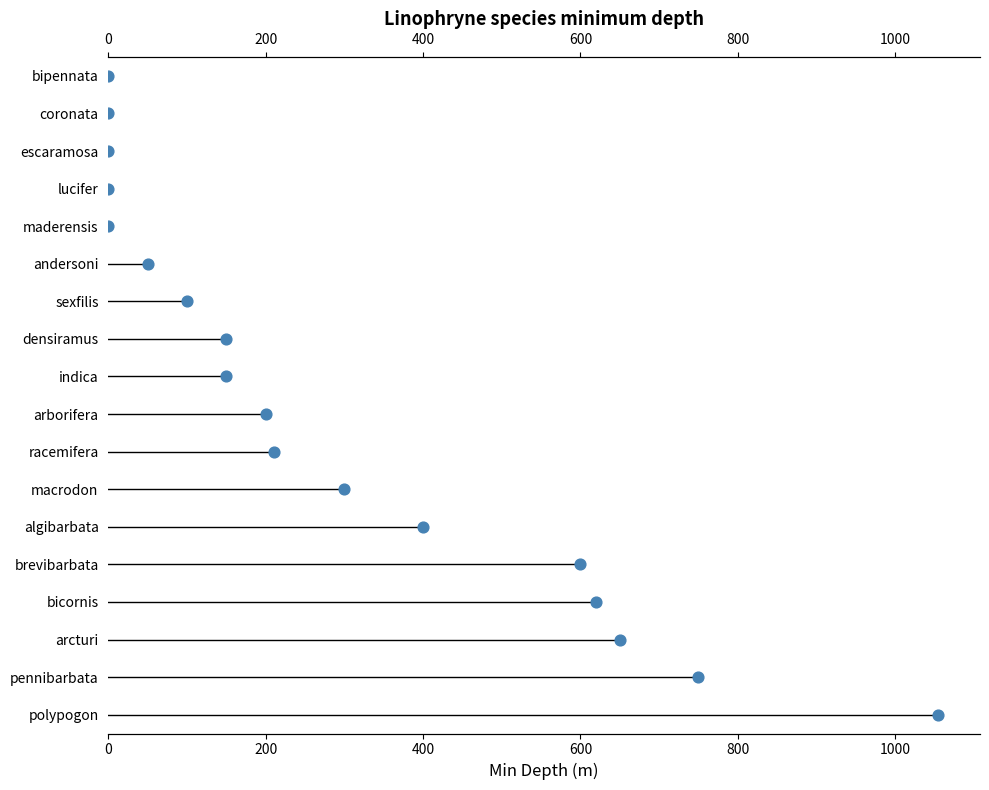

Which has a higher value, 800 or 1200?

1200